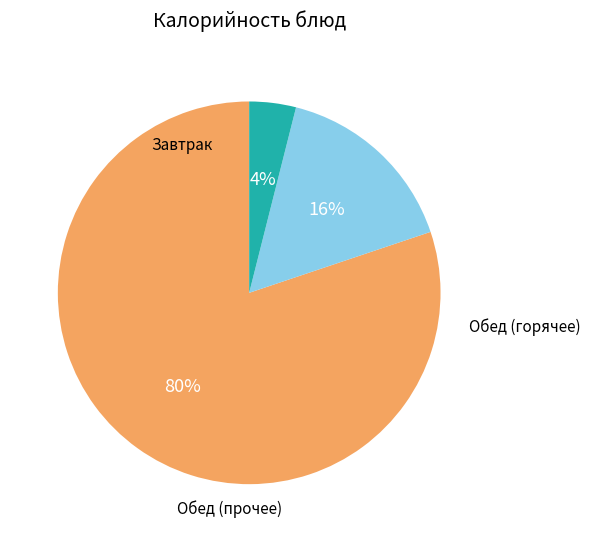

Is there any slice that represents more than half of the pie?

Yes